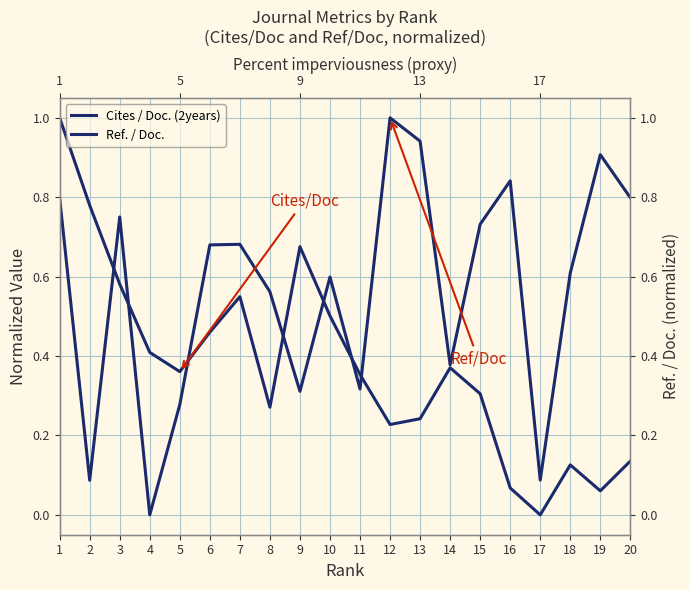

List the series in order of their peak value, highest first.

Cites / Doc. (2years), Ref. / Doc.